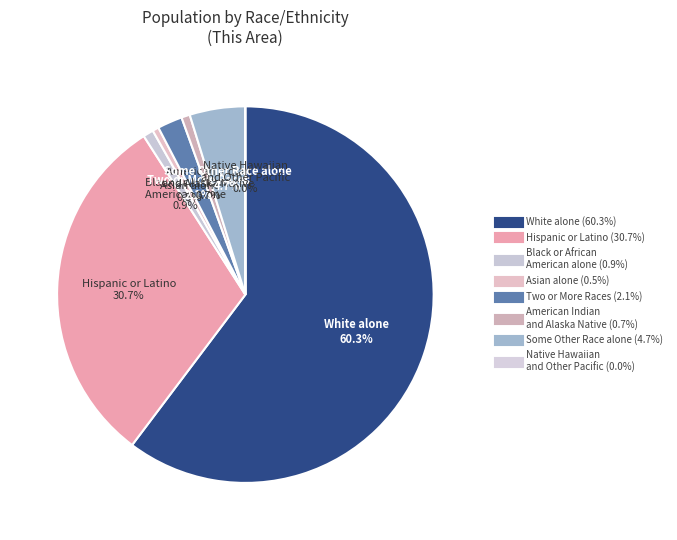

Is it true that Two or More Races is 2% of the pie?

True